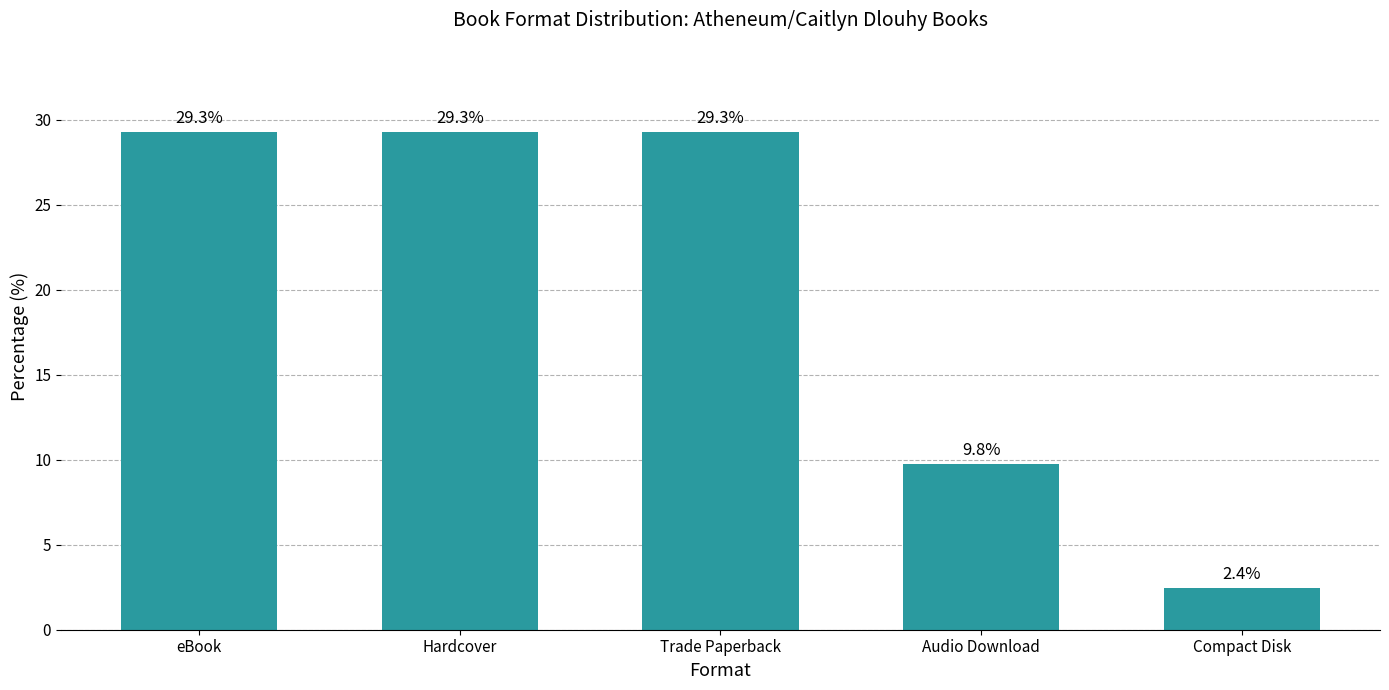

What is the change in value from Hardcover to Compact Disk?

-26.8